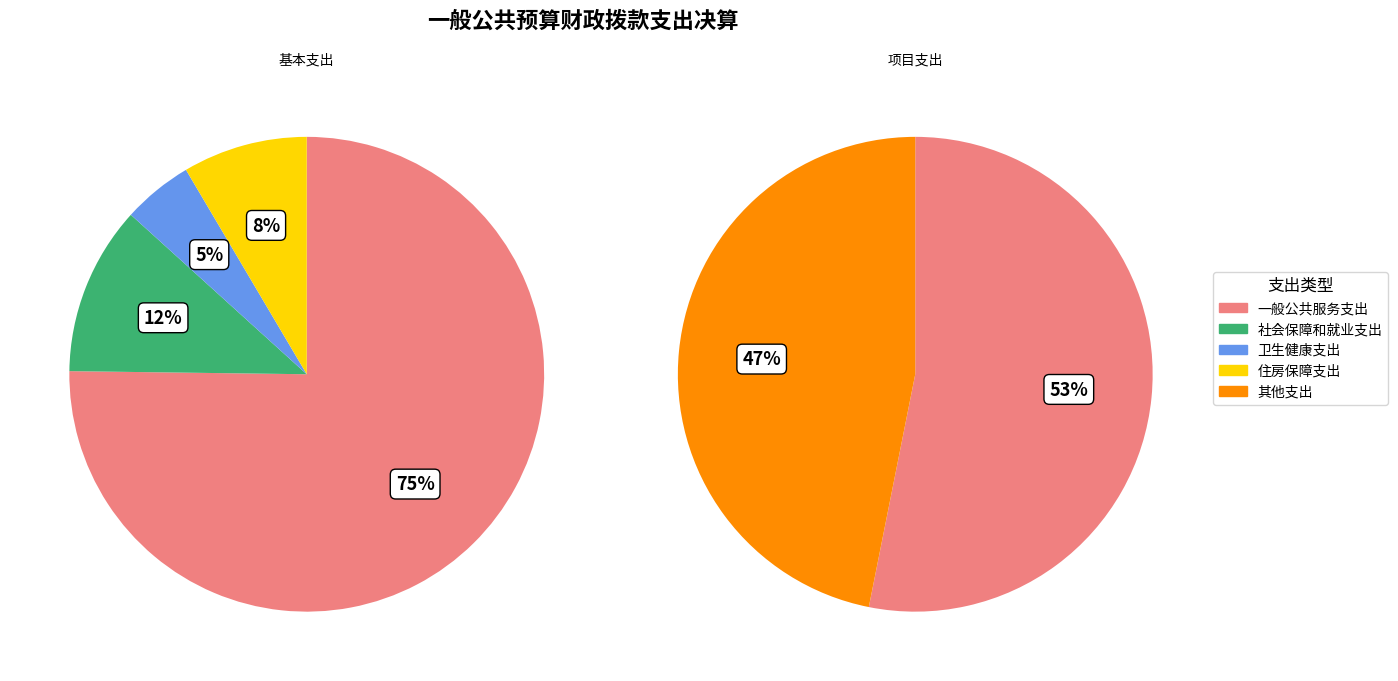

Rank the series by their maximum value, from lowest to highest.

项目支出, 基本支出